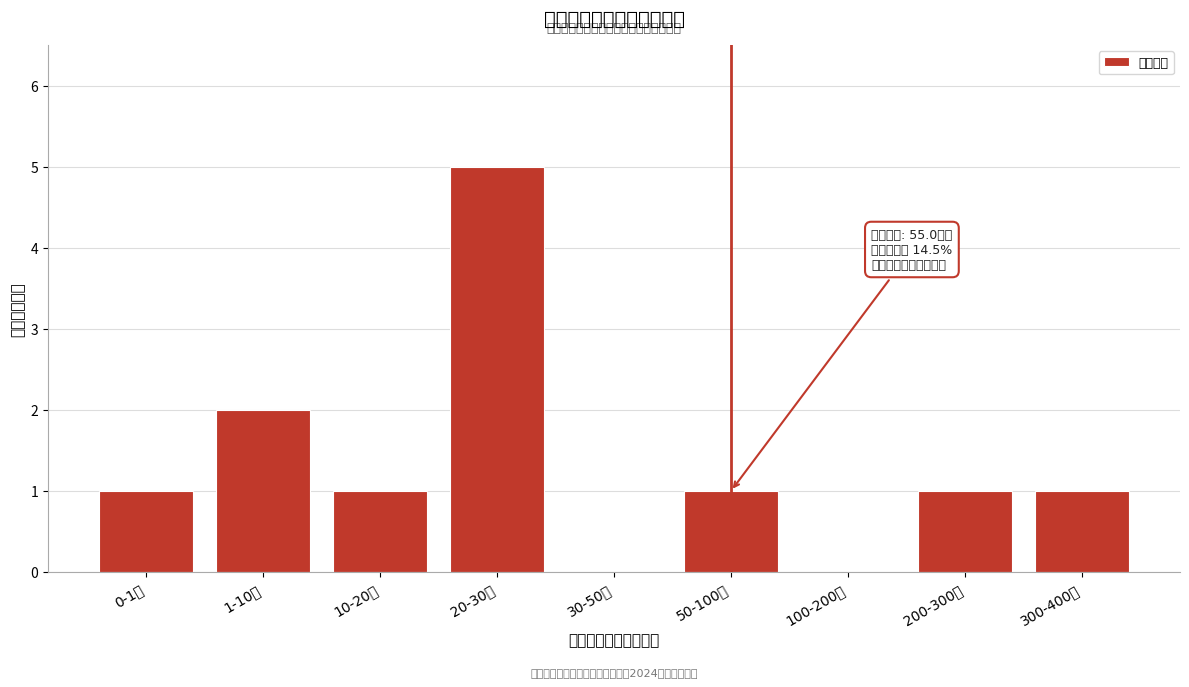

Reading left to right, list all the values displayed in this chart.

0-1万=1	1-10万=2	10-20万=1	20-30万=5	30-50万=0	50-100万=1	100-200万=0	200-300万=1	300-400万=1